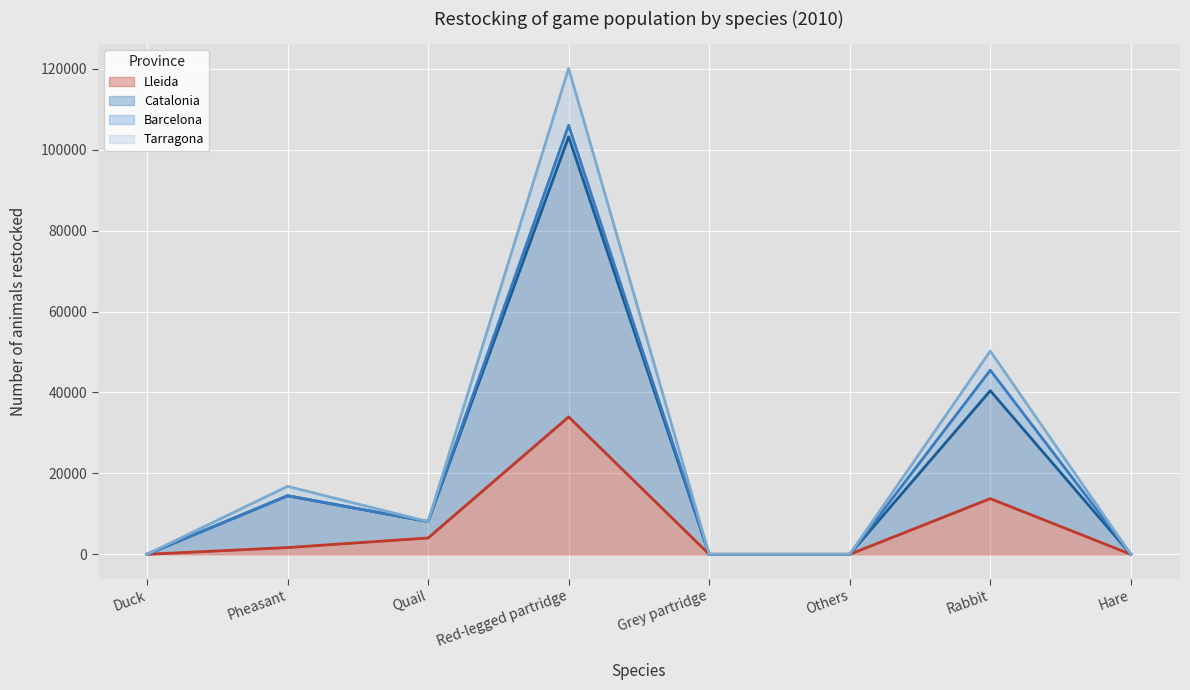

How many interior local peaks does the Lleida series have?

2